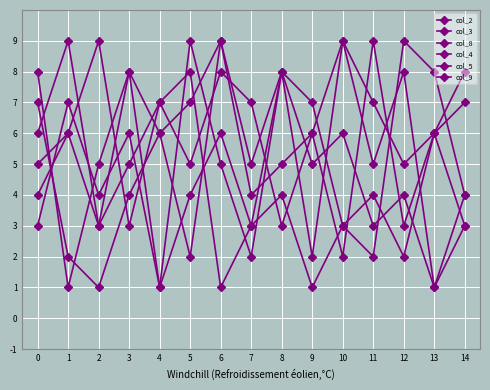

True or false: col_8 has a value of 1 at 6.

True